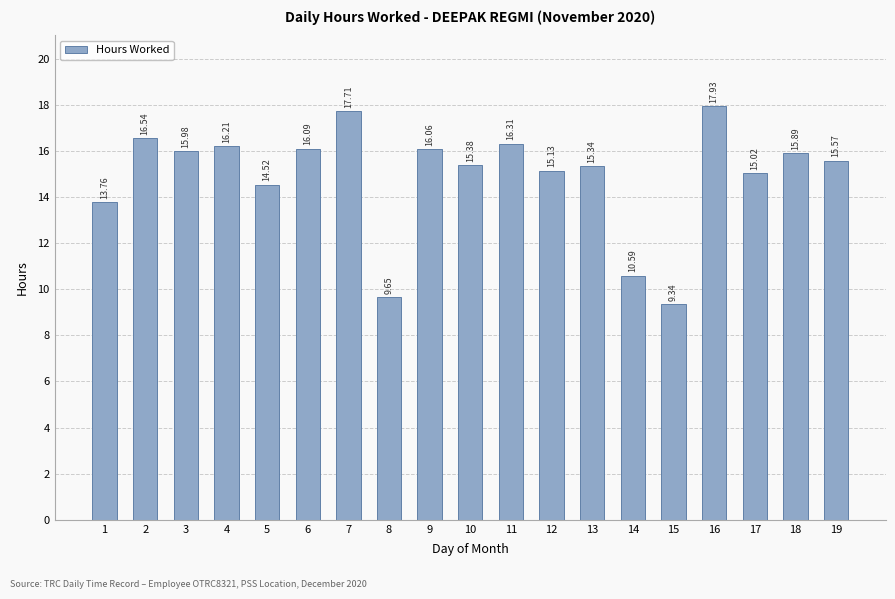

Rank the categories by value from highest to lowest.

16, 7, 2, 11, 4, 6, 9, 3, 18, 19, 10, 13, 12, 17, 5, 1, 14, 8, 15